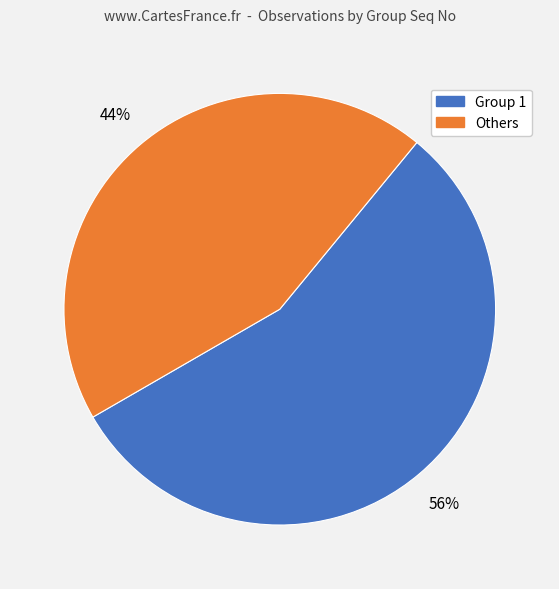

To the nearest percent, what is the average slice percentage?

50%